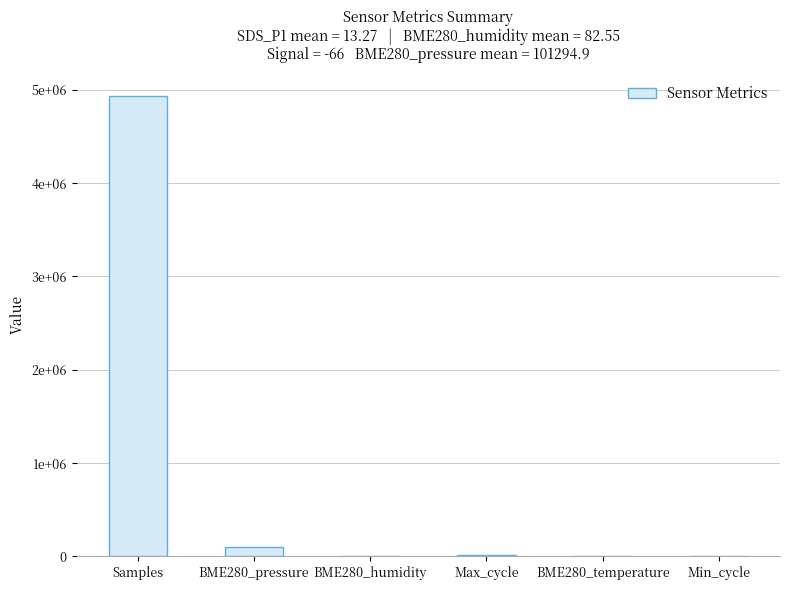

Are the bars horizontal?

No